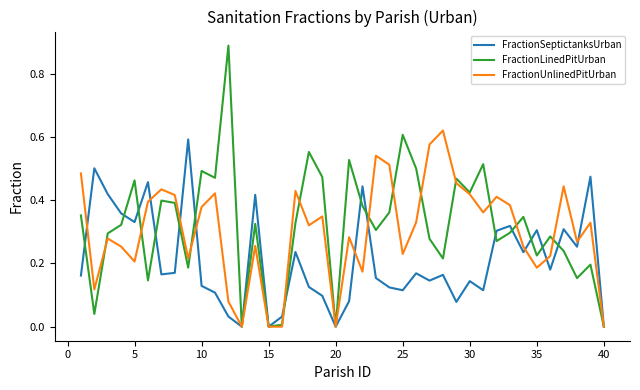

Which series has the widest spread of values?

FractionLinedPitUrban